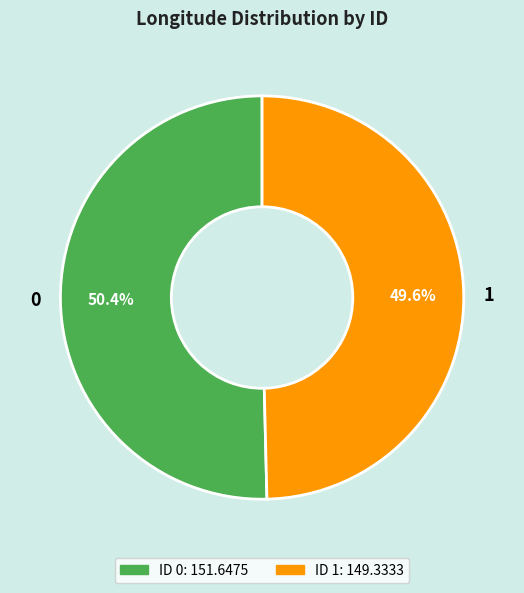

Is it true that 0 is 44% of the pie?

False